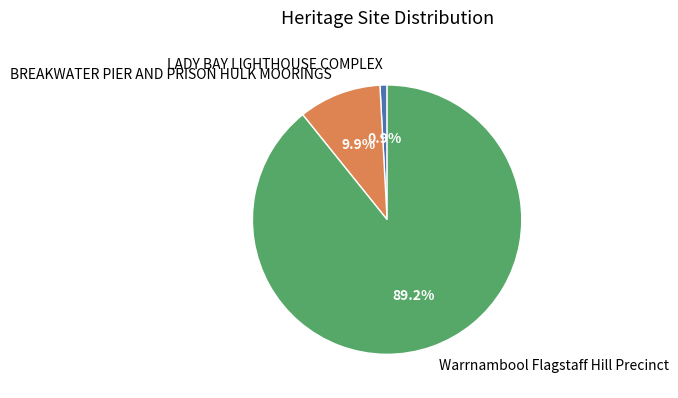

What percentage is the Warrnambool Flagstaff Hill Precinct slice, to the nearest percent?

89%